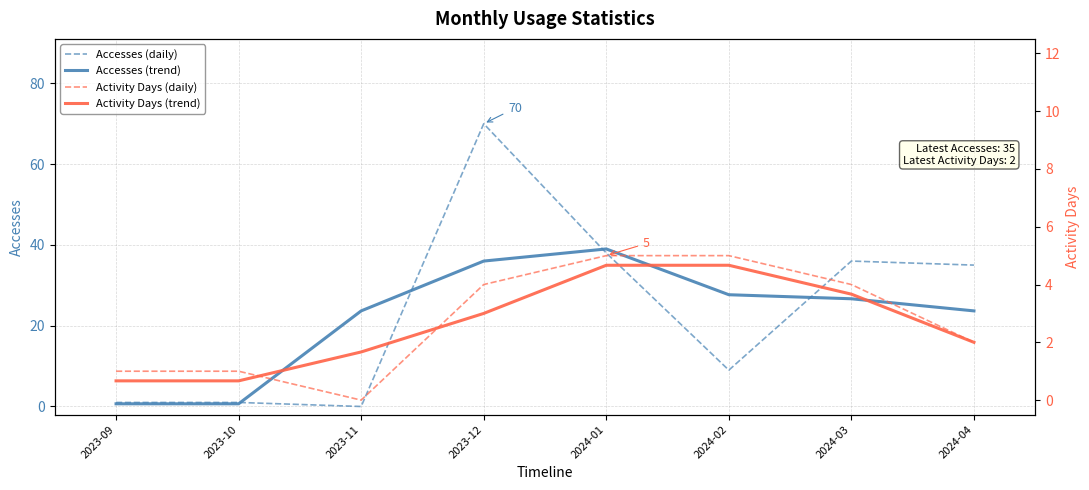

What is the value of the Accesses (trend) point at the 6th from the left?

27.7